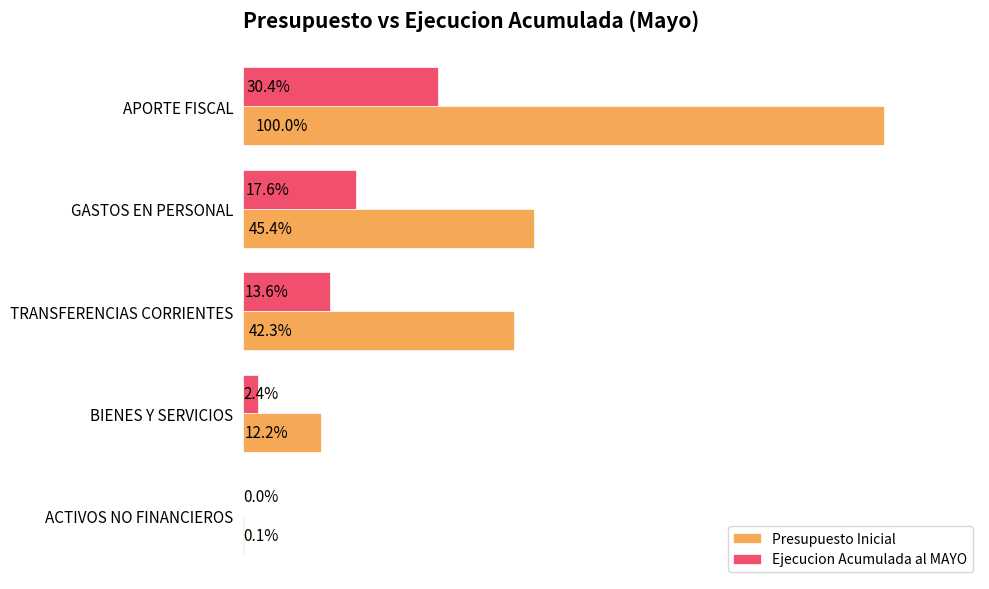

What are all the series names shown in the legend?

Presupuesto Inicial, Ejecucion Acumulada al MAYO